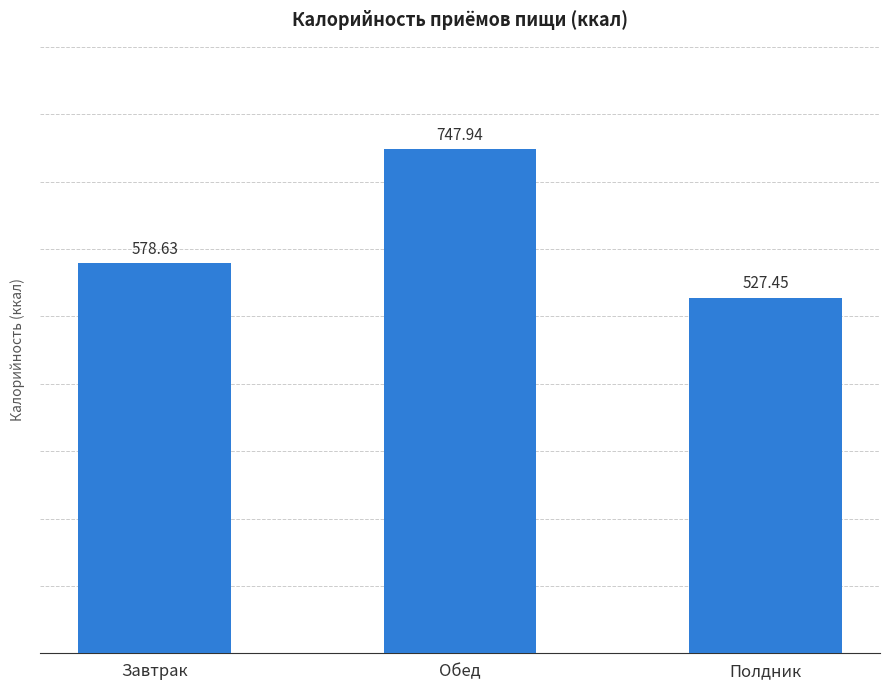

Reading left to right, transcribe all the data shown in this chart.

Завтрак=578.6	Обед=747.9	Полдник=527.5